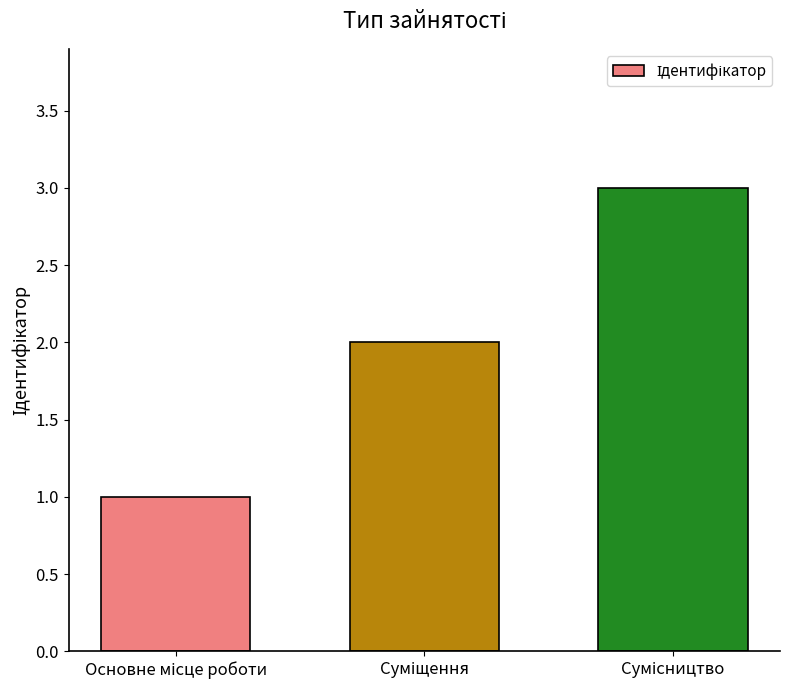

What is the value of the 3rd bar from the left?

3